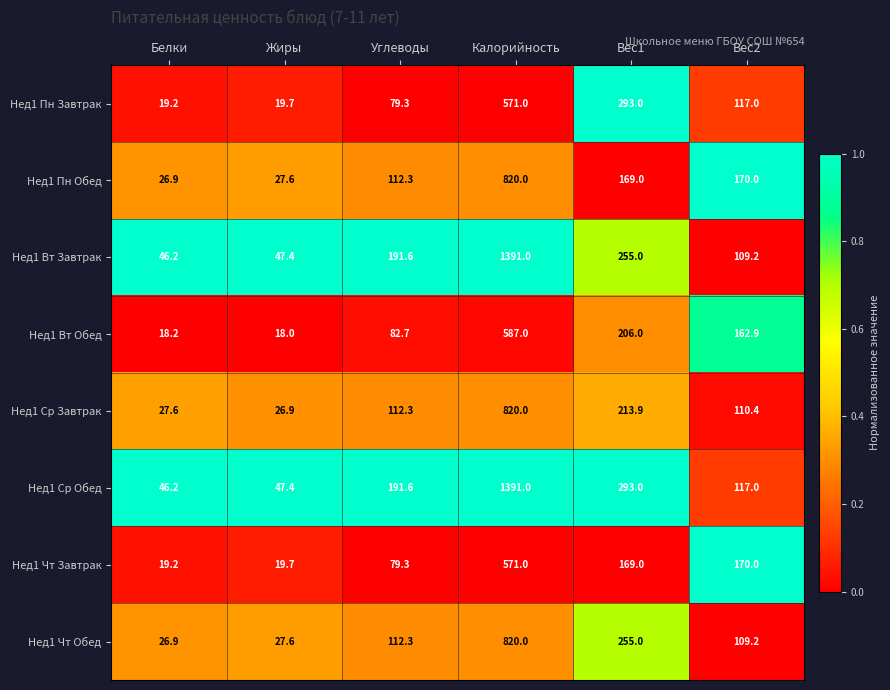

At which category is the sum across all series the highest?

Калорийность